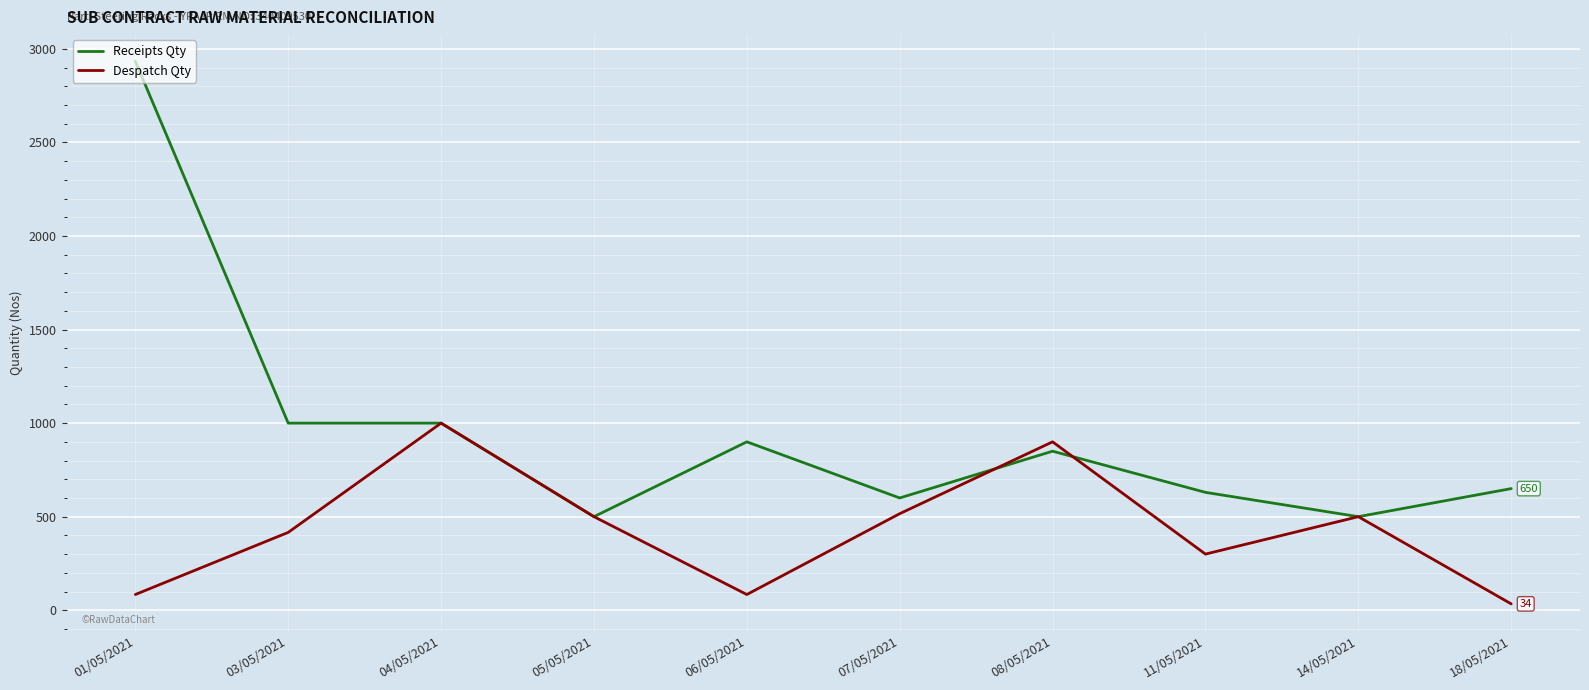

List the series in order of their overall mean, lowest first.

Despatch Qty, Receipts Qty